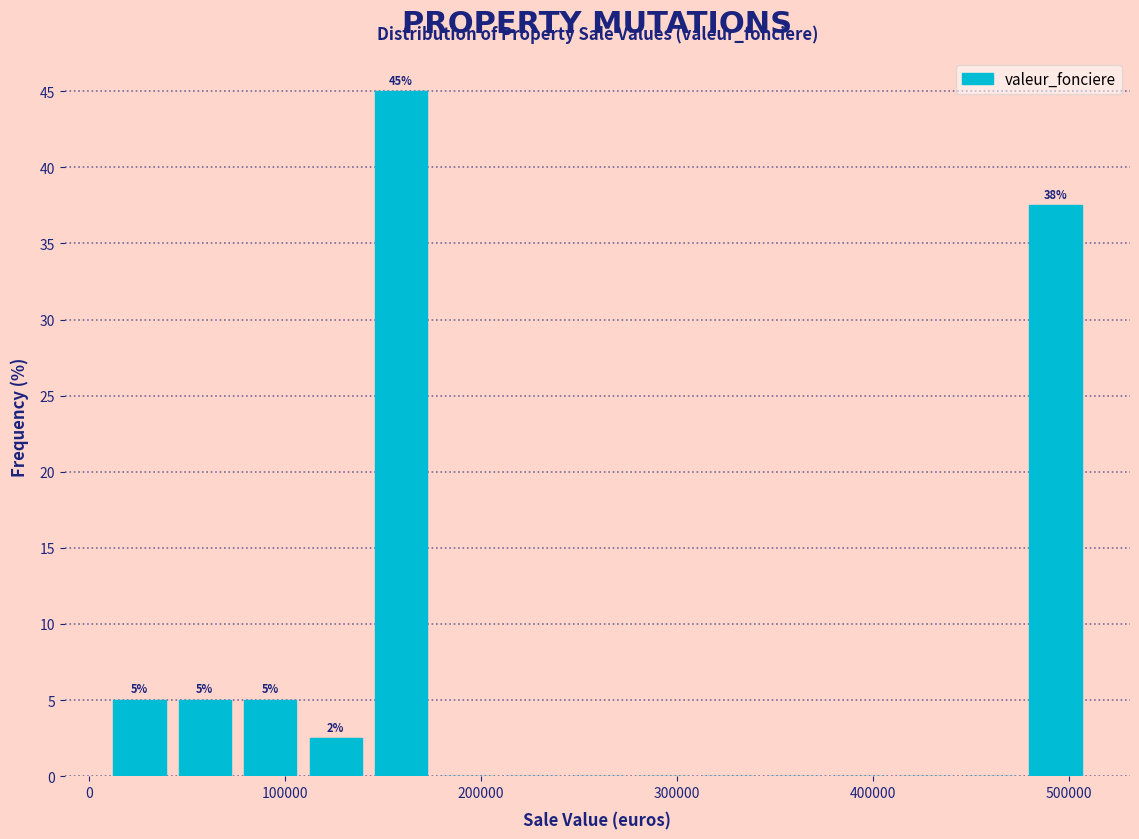

Read against the x-axis, roughly where is the centre of the tallest bar?

160000